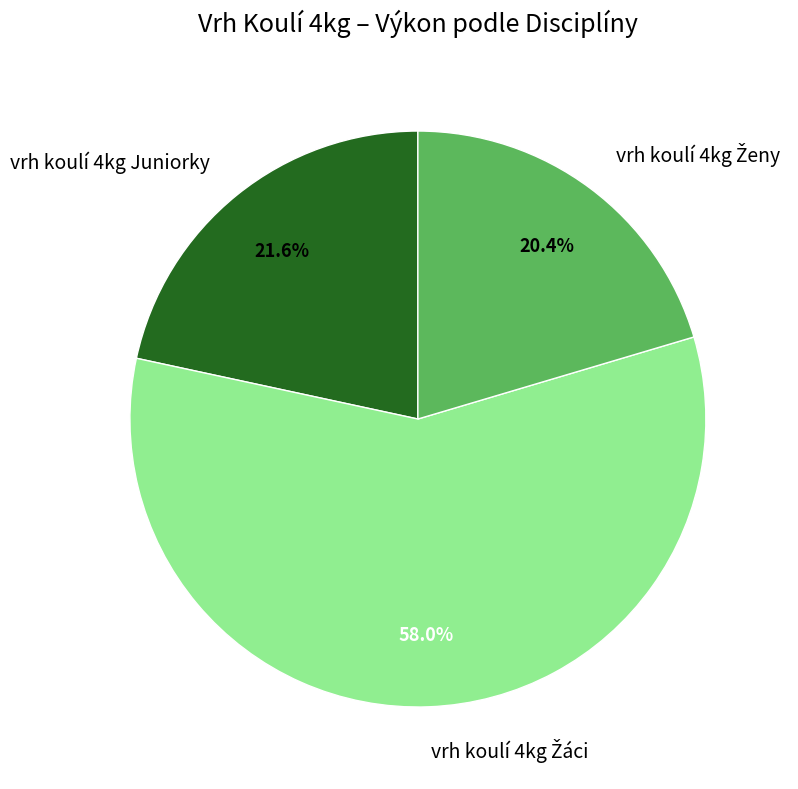

Does any single category account for the majority?

Yes